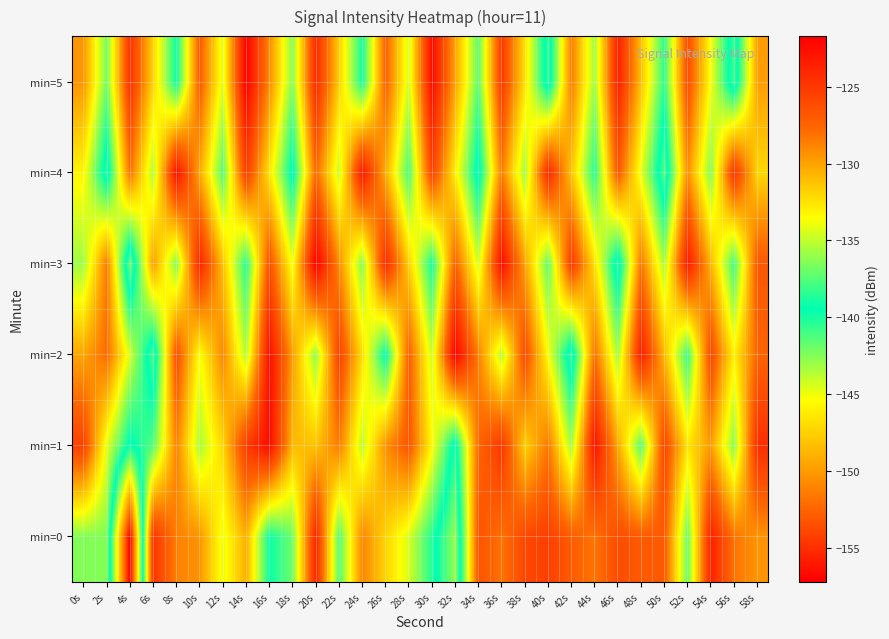

Reading left to right, list all the values displayed in this chart.

min=0: 0s=-136.5	2s=-136.5	4s=-157.2	6s=-124.8	8s=-128.6	10s=-129.4	12s=-134.0	14s=-130.5	16s=-139.2	18s=-136.9	20s=-123.9	22s=-137.6	24s=-128.9	26s=-131.9	28s=-134.5	30s=-138.7	32s=-142.9	34s=-126.5	36s=-128.1	38s=-125.9	40s=-125.4	42s=-127.1	44s=-128.2	46s=-126.1	48s=-127.0	50s=-126.9	52s=-137.1	54s=-123.6	56s=-128.1	58s=-129.4
min=1: 0s=-125.5	2s=-134.2	4s=-139.8	6s=-137.4	8s=-128.7	10s=-135.6	12s=-132.0	14s=-125.3	16s=-122.4	18s=-130.9	20s=-131.2	22s=-128.5	24s=-135.1	26s=-129.3	28s=-126.7	30s=-133.4	32s=-140.2	34s=-127.6	36s=-124.9	38s=-131.8	40s=-128.3	42s=-135.7	44s=-122.9	46s=-130.1	48s=-137.5	50s=-125.8	52s=-132.6	54s=-129.7	56s=-136.3	58s=-124.4
min=2: 0s=-130.1	2s=-127.8	4s=-134.5	6s=-141.2	8s=-126.3	10s=-133.7	12s=-128.9	14s=-135.4	16s=-122.6	18s=-129.8	20s=-136.1	22s=-125.5	24s=-132.3	26s=-139.6	28s=-127.2	30s=-134.8	32s=-121.9	34s=-128.7	36s=-135.3	38s=-126.1	40s=-133.6	42s=-140.9	44s=-128.0	46s=-135.7	48s=-123.4	50s=-130.8	52s=-138.2	54s=-125.9	56s=-133.1	58s=-127.5
min=3: 0s=-135.8	2s=-128.4	4s=-142.1	6s=-129.7	8s=-136.5	10s=-123.8	12s=-131.2	14s=-138.6	16s=-126.4	18s=-133.9	20s=-121.7	22s=-129.1	24s=-136.4	26s=-124.2	28s=-131.7	30s=-139.0	32s=-127.3	34s=-134.6	36s=-122.5	38s=-130.0	40s=-137.3	42s=-125.1	44s=-132.4	46s=-140.7	48s=-128.2	50s=-135.6	52s=-123.3	54s=-130.7	56s=-138.0	58s=-126.8
min=4: 0s=-133.2	2s=-140.5	4s=-128.1	6s=-135.4	8s=-122.7	10s=-130.2	12s=-137.5	14s=-125.3	16s=-132.6	18s=-139.9	20s=-127.7	22s=-134.9	24s=-123.1	26s=-130.4	28s=-137.8	30s=-125.6	32s=-132.9	34s=-140.2	36s=-128.5	38s=-135.8	40s=-124.0	42s=-131.3	44s=-138.6	46s=-126.8	48s=-134.1	50s=-141.4	52s=-129.2	54s=-136.5	56s=-124.8	58s=-132.0
min=5: 0s=-129.5	2s=-136.8	4s=-124.6	6s=-131.9	8s=-139.2	10s=-127.0	12s=-134.3	14s=-121.8	16s=-129.1	18s=-136.4	20s=-124.2	22s=-131.7	24s=-139.0	26s=-127.3	28s=-134.6	30s=-122.4	32s=-130.0	34s=-137.3	36s=-125.1	38s=-132.4	40s=-140.7	42s=-128.5	44s=-135.8	46s=-123.6	48s=-131.1	50s=-138.4	52s=-126.2	54s=-133.7	56s=-141.0	58s=-129.8